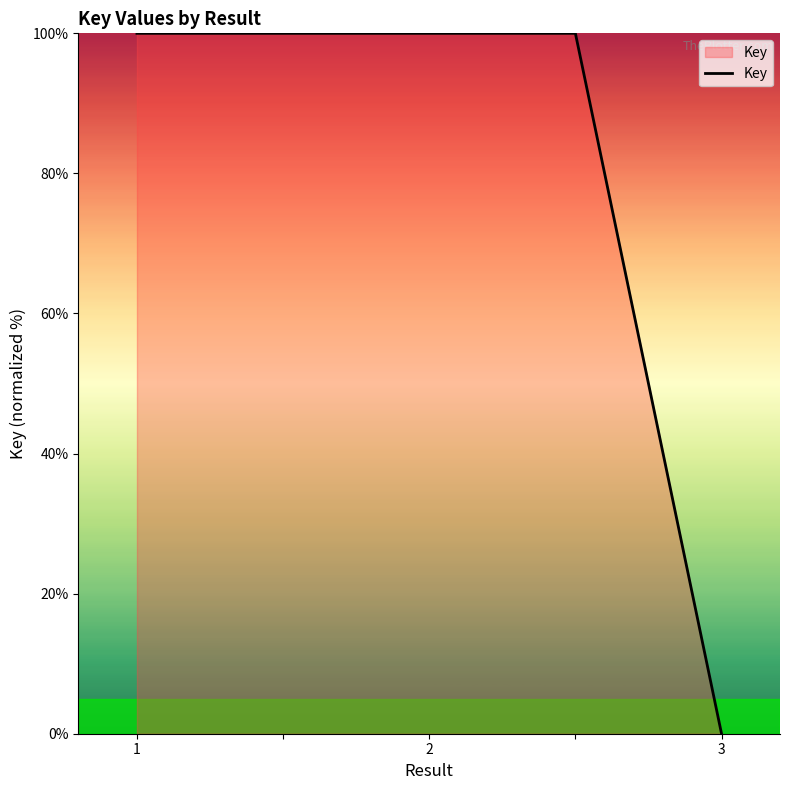

What is the difference between the maximum and minimum values?

100.0